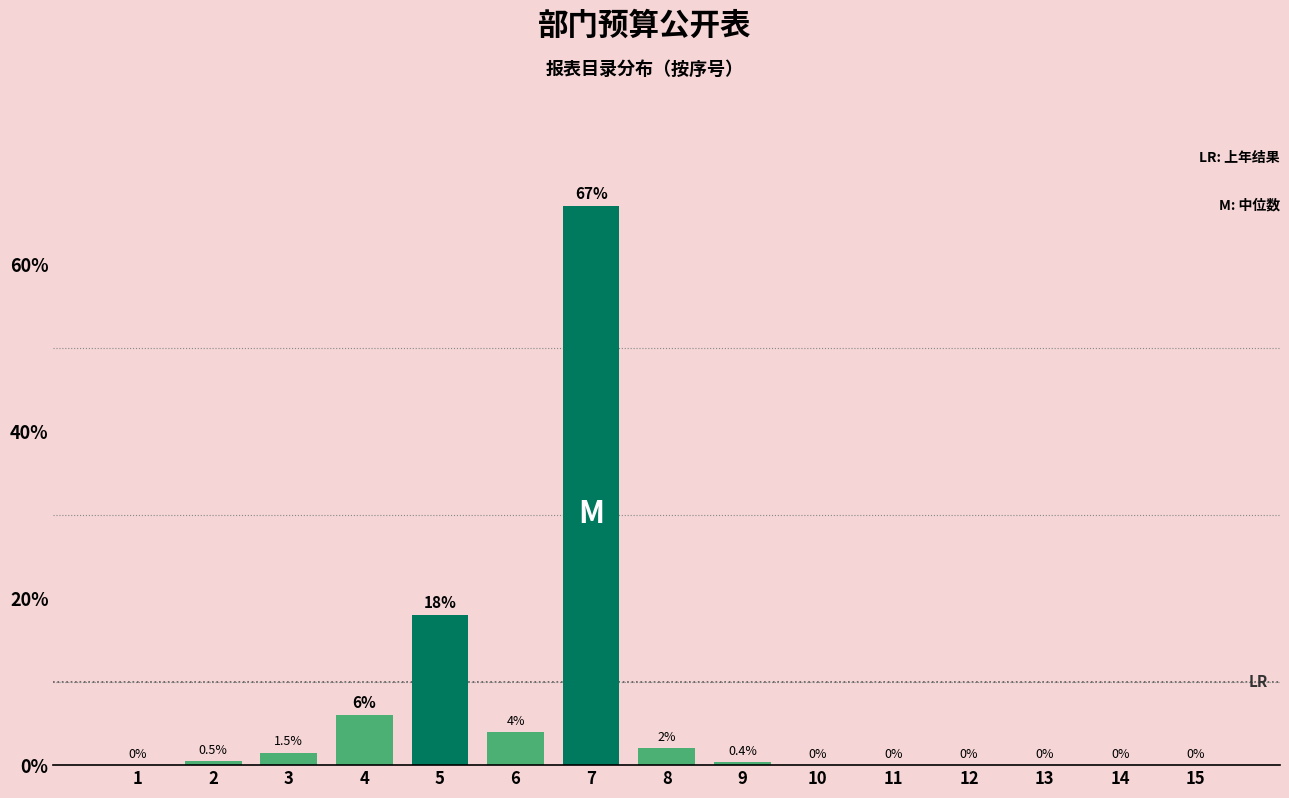

Reading left to right, extract all data points from this chart.

1=0.0	2=0.5	3=1.5	4=6.0	5=18.0	6=4.0	7=67.0	8=2.0	9=0.4	10=0.0	11=0.0	12=0.0	13=0.0	14=0.0	15=0.0